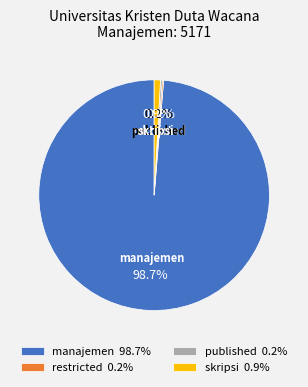

Is there any slice that represents more than half of the pie?

Yes